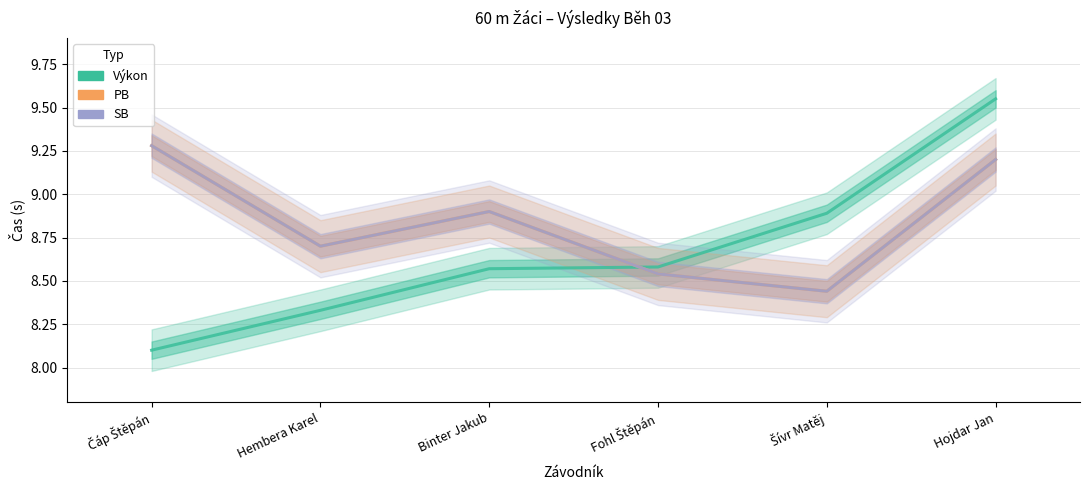

How many PB values are between 8 and 9?

4